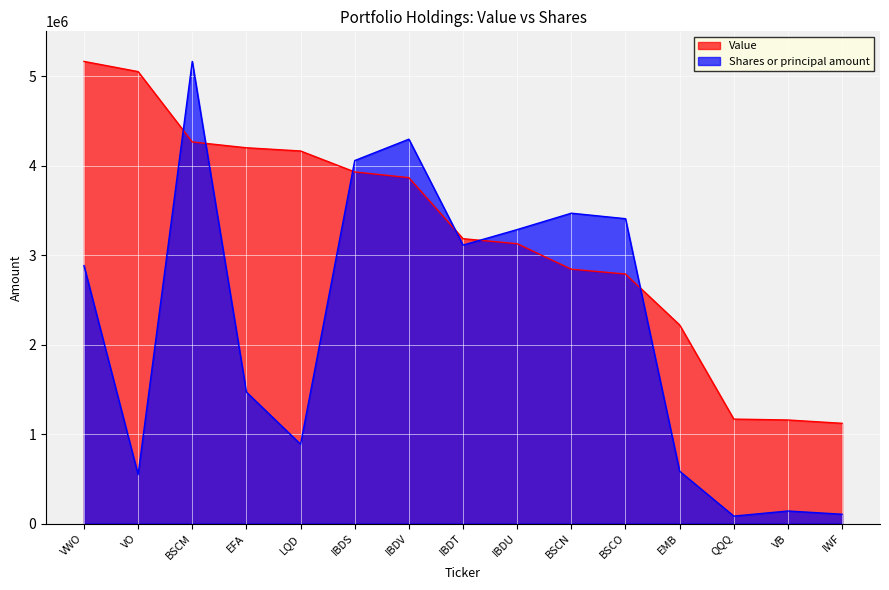

Which series has the widest spread of values?

Shares or principal amount